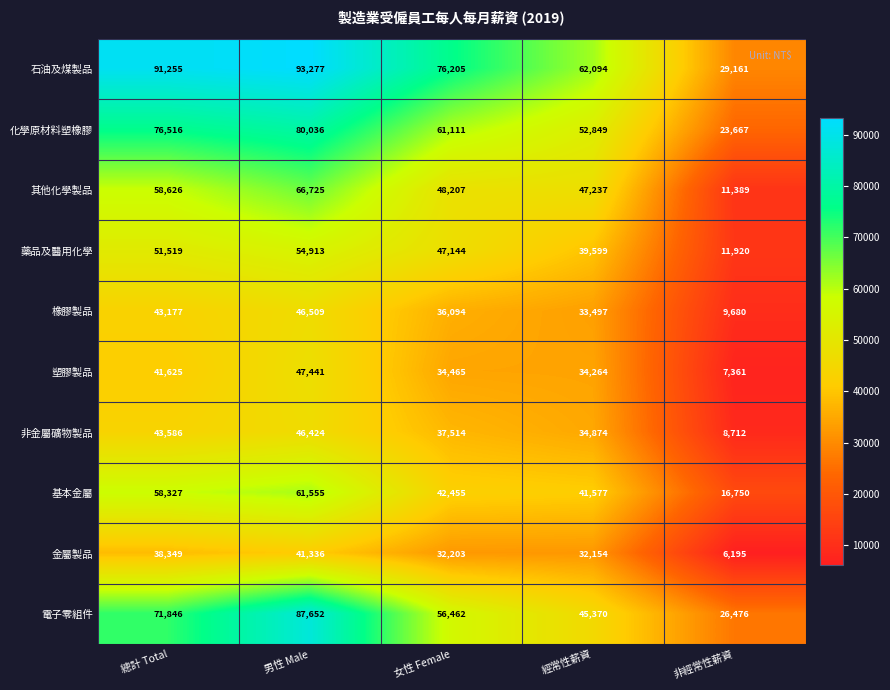

What is the lowest value of the 石油及煤製品 series?

29161